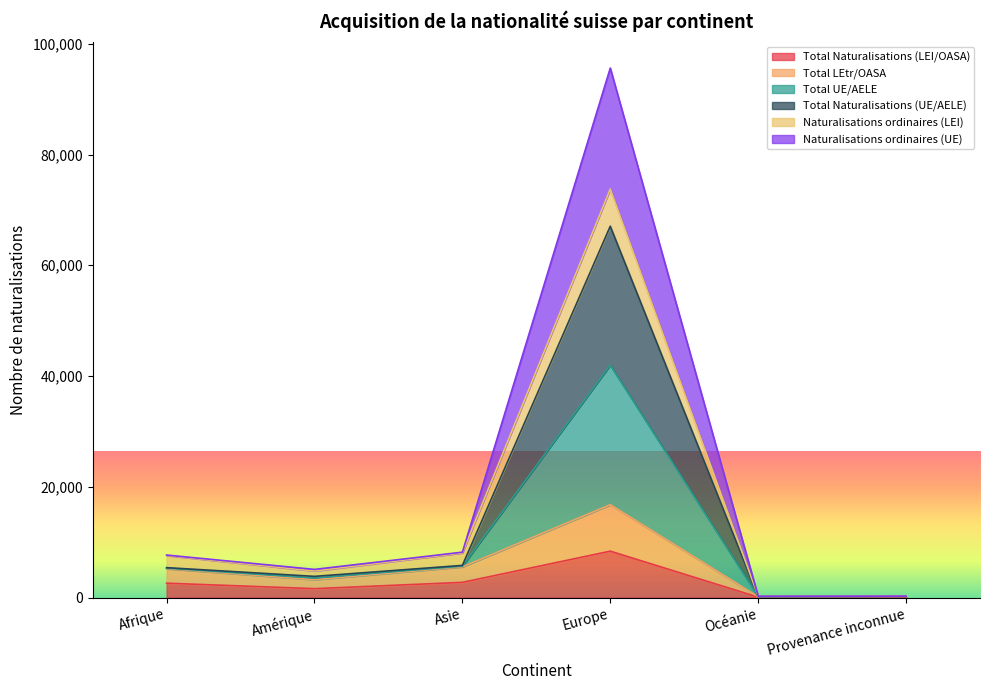

Is the value of Total LEtr/OASA at Afrique greater than the value of Total UE/AELE at Océanie?

Yes